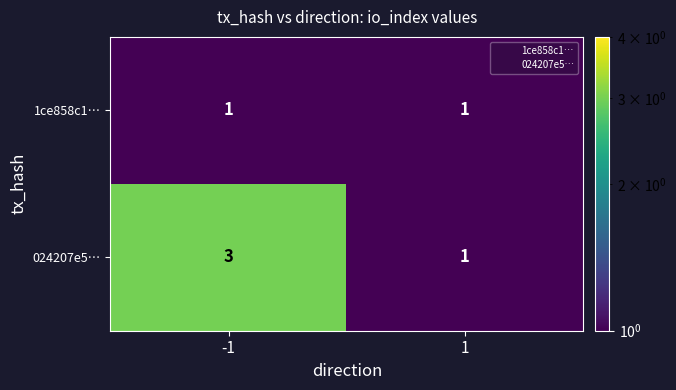

What is the sum of all 024207e5… values?

4